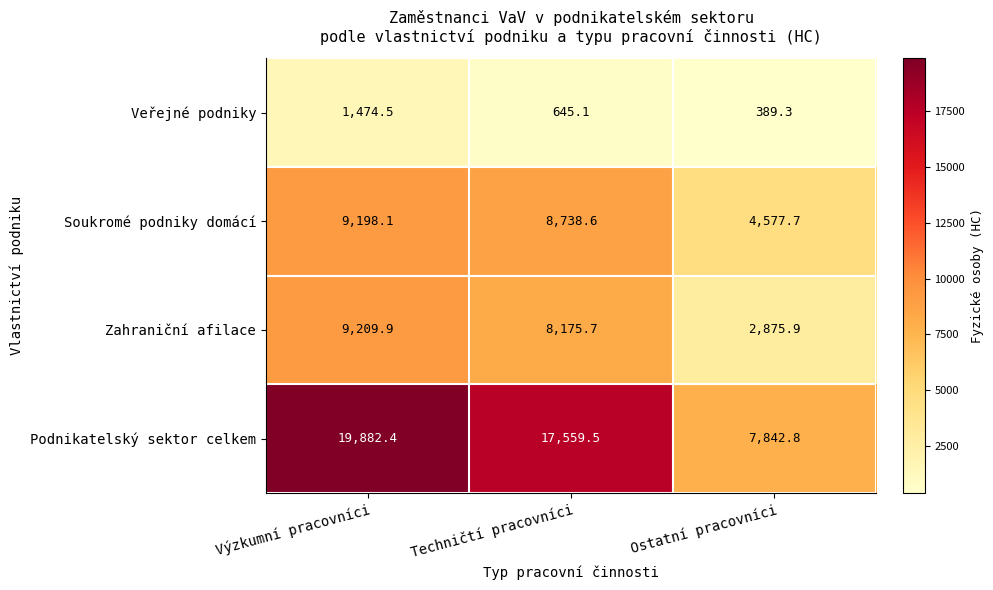

How many series are shown in this chart?

4